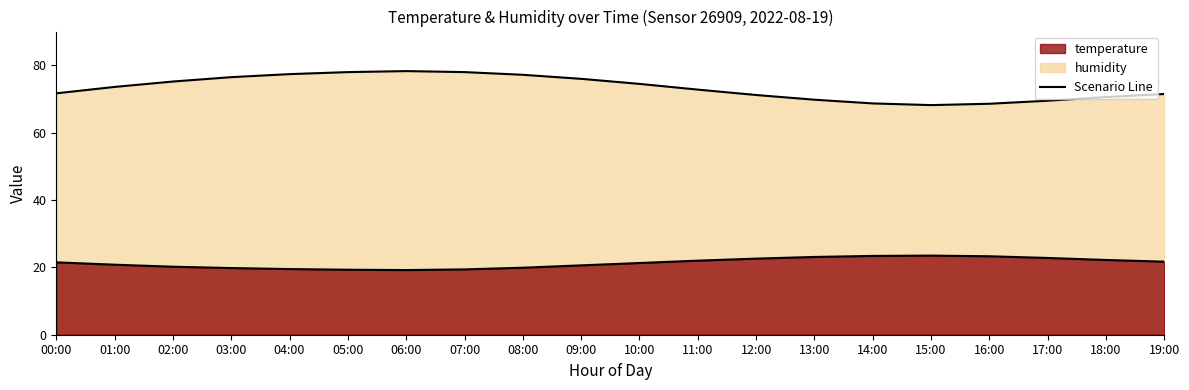

The temperature series shows 21.7 at 19:00. True or false?

True